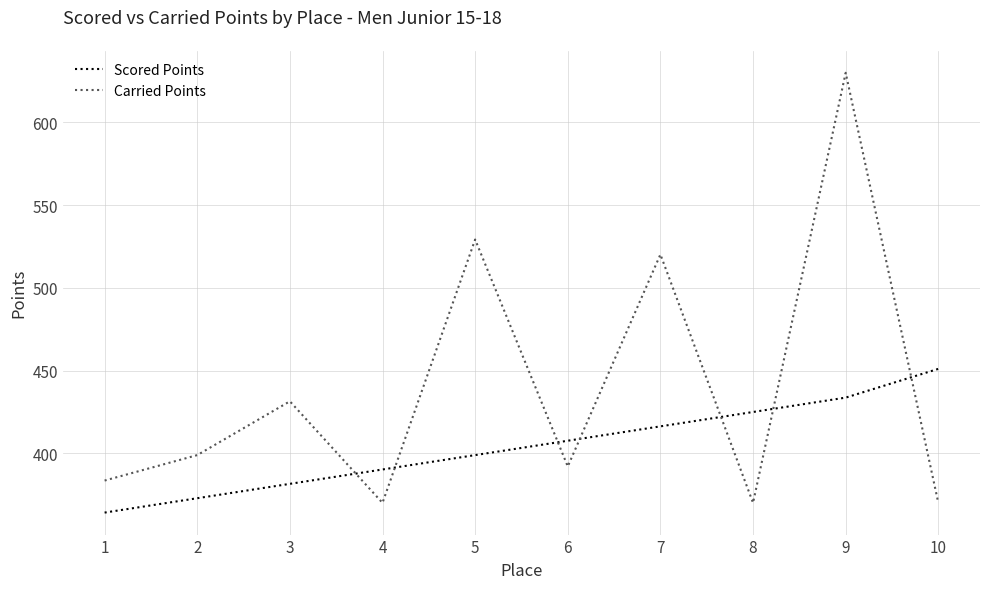

Between 4 and 9, which series saw the biggest shift?

Carried Points